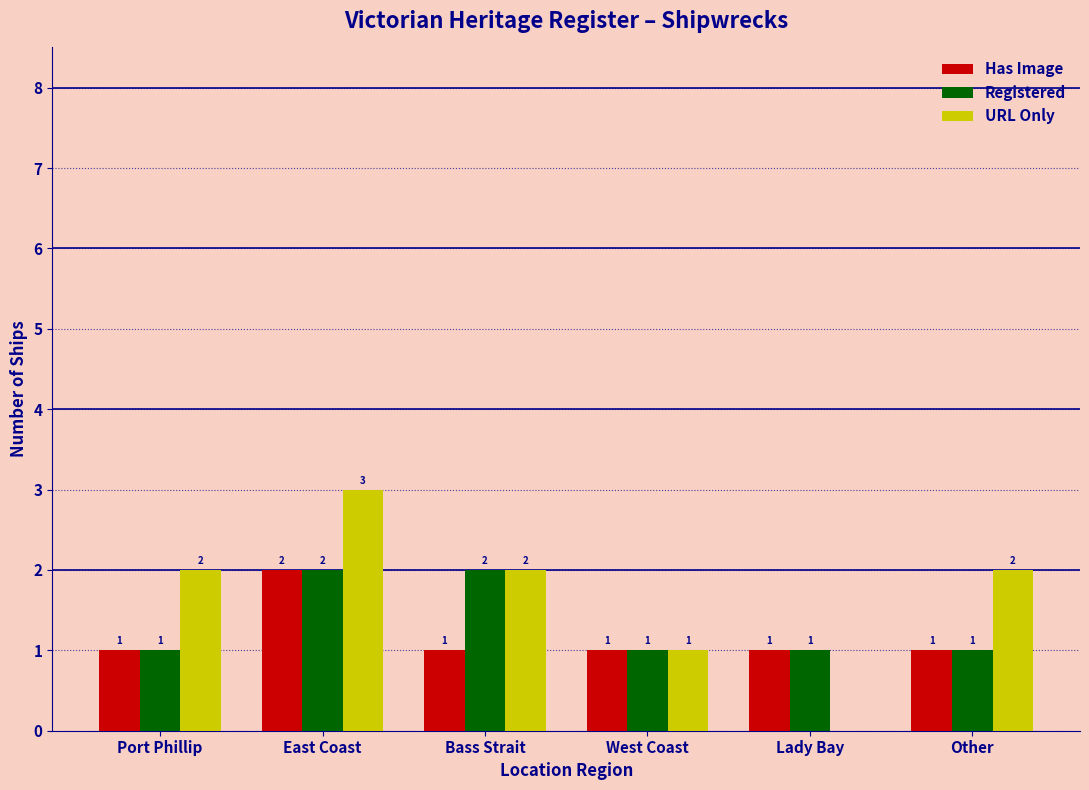

The value of URL Only at Port Phillip is 2. True or false?

True